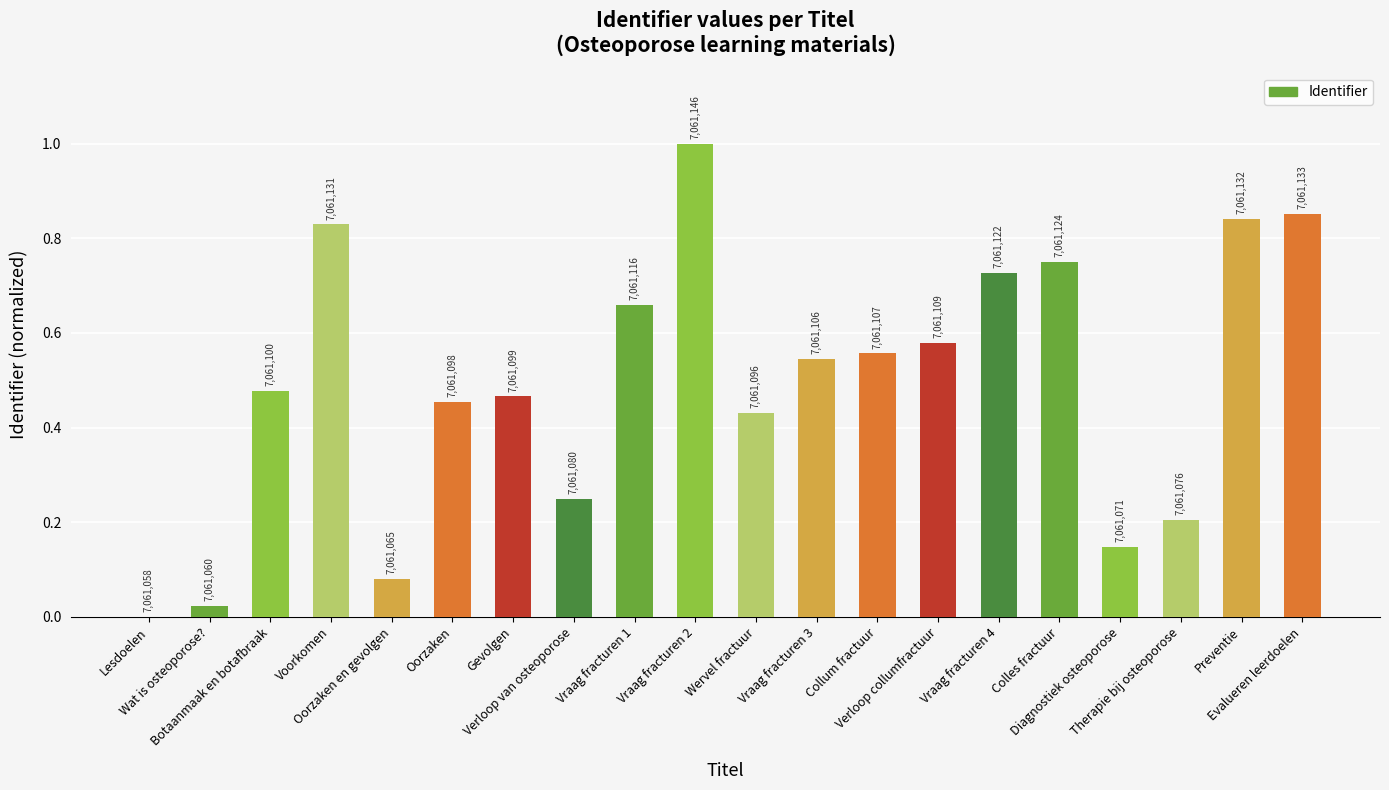

What position from the left is Wat is osteoporose??

2